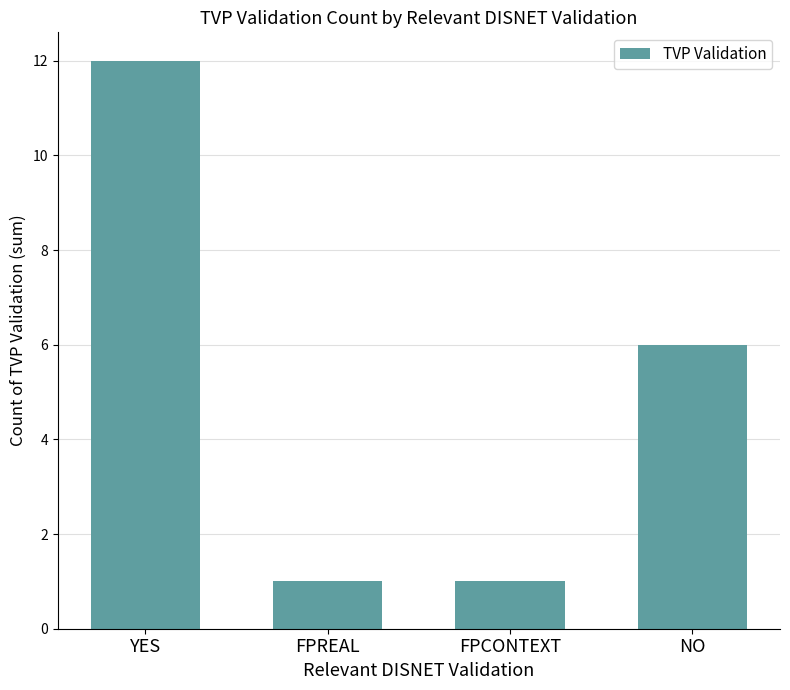

At which label does the data first exceed 6?

YES